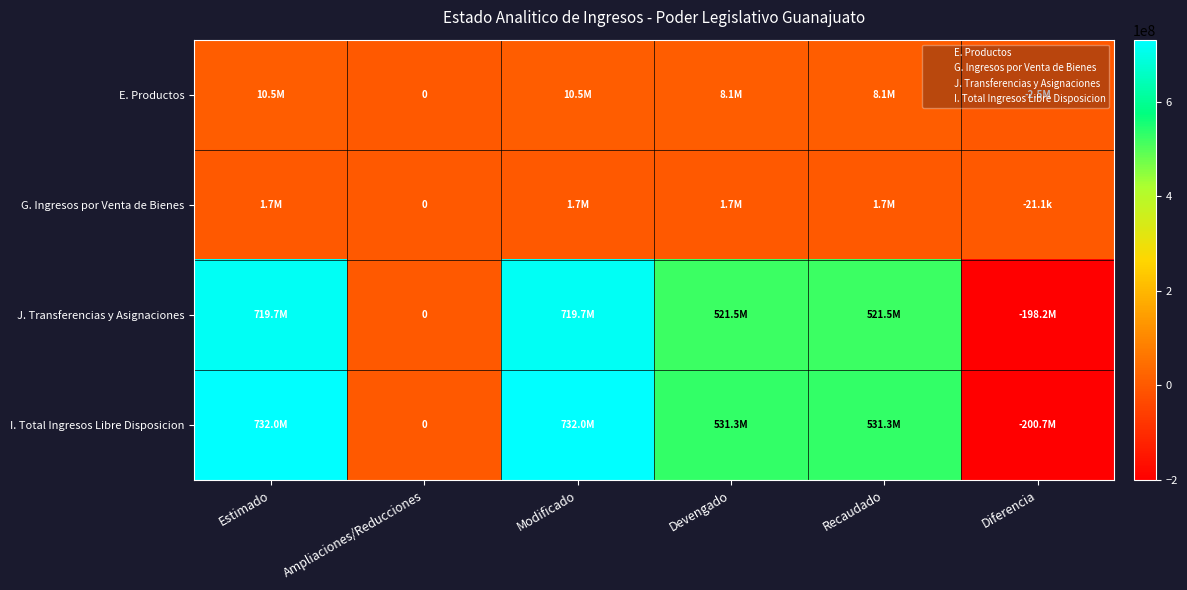

What is the difference between the maximum and second lowest values in the G. Ingresos por Venta de Bienes series?

1730000.0